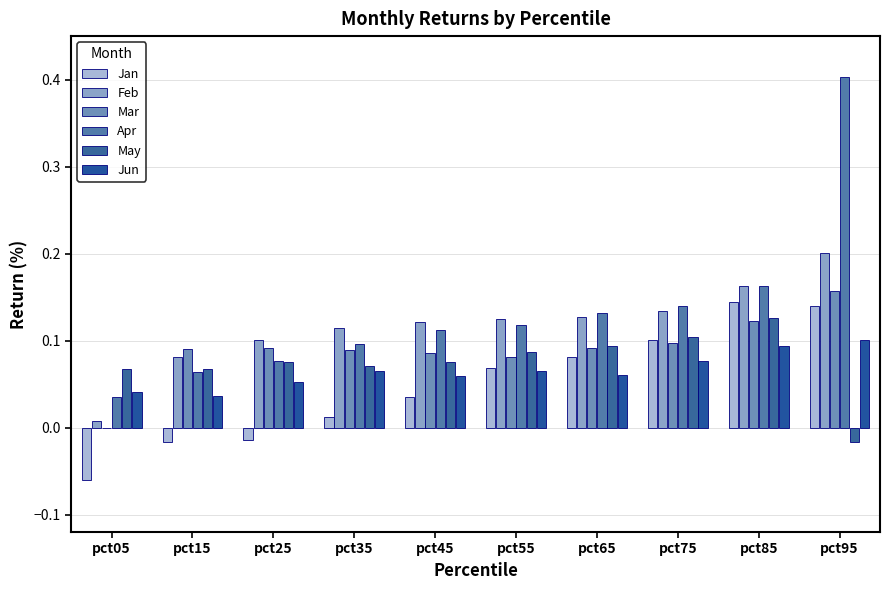

Are the bars horizontal?

No